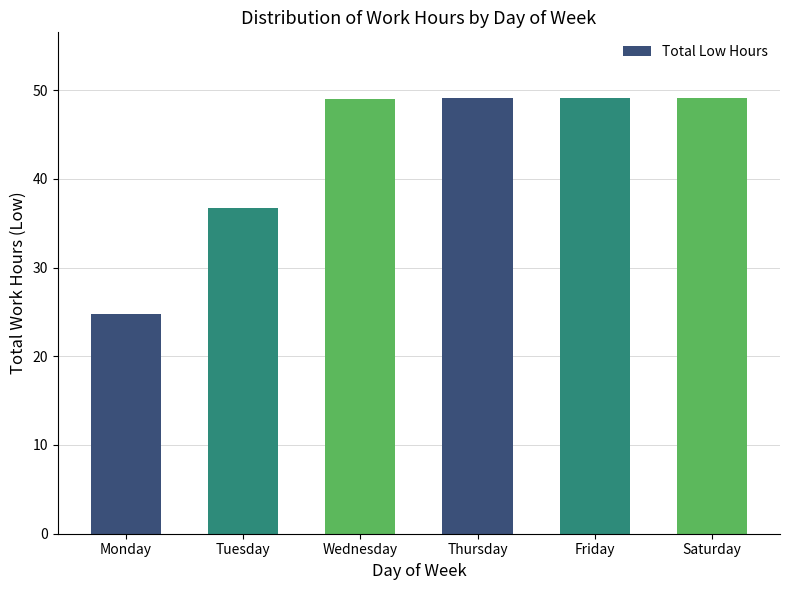

How many categories are shown in the chart?

6